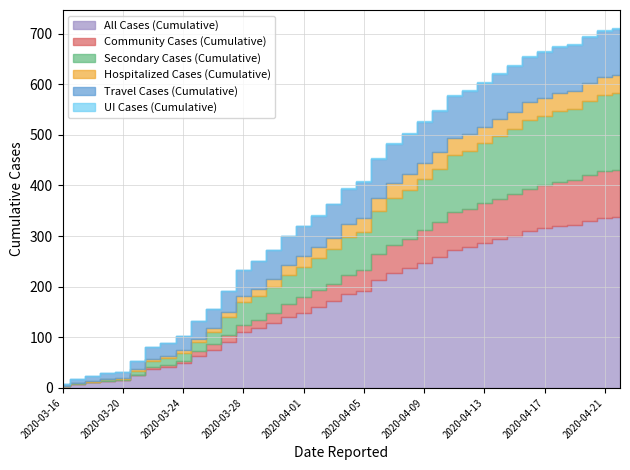

Reading right to left, extract all data points from this chart.

All Cases (Cumulative): 2020-04-22=338	2020-04-21=336	2020-04-20=330	2020-04-19=322	2020-04-18=320	2020-04-17=315	2020-04-16=310	2020-04-15=301	2020-04-14=294	2020-04-13=286	2020-04-12=278	2020-04-11=273	2020-04-10=258	2020-04-09=247	2020-04-08=236	2020-04-07=227	2020-04-06=214	2020-04-05=191	2020-04-04=185	2020-04-03=171	2020-04-02=160	2020-04-01=149	2020-03-31=141	2020-03-30=128	2020-03-29=118	2020-03-28=110	2020-03-27=91	2020-03-26=74	2020-03-25=63	2020-03-24=49	2020-03-23=42	2020-03-22=38	2020-03-21=25	2020-03-20=15	2020-03-19=14	2020-03-18=11	2020-03-17=8	2020-03-16=3
Community Cases (Cumulative): 2020-04-22=92	2020-04-21=92	2020-04-20=91	2020-04-19=89	2020-04-18=87	2020-04-17=86	2020-04-16=83	2020-04-15=82	2020-04-14=80	2020-04-13=79	2020-04-12=76	2020-04-11=75	2020-04-10=69	2020-04-09=65	2020-04-08=59	2020-04-07=55	2020-04-06=51	2020-04-05=41	2020-04-04=39	2020-04-03=35	2020-04-02=33	2020-04-01=30	2020-03-31=25	2020-03-30=21	2020-03-29=17	2020-03-28=15	2020-03-27=13	2020-03-26=12	2020-03-25=9	2020-03-24=5	2020-03-23=4	2020-03-22=3	2020-03-21=0	2020-03-20=0	2020-03-19=0	2020-03-18=0	2020-03-17=0	2020-03-16=0
Secondary Cases (Cumulative): 2020-04-22=153	2020-04-21=151	2020-04-20=146	2020-04-19=140	2020-04-18=140	2020-04-17=137	2020-04-16=136	2020-04-15=128	2020-04-14=124	2020-04-13=118	2020-04-12=114	2020-04-11=113	2020-04-10=106	2020-04-09=100	2020-04-08=96	2020-04-07=93	2020-04-06=85	2020-04-05=77	2020-04-04=75	2020-04-03=68	2020-04-02=64	2020-04-01=60	2020-03-31=57	2020-03-30=51	2020-03-29=47	2020-03-28=44	2020-03-27=36	2020-03-26=24	2020-03-25=18	2020-03-24=16	2020-03-23=14	2020-03-22=12	2020-03-21=9	2020-03-20=3	2020-03-19=3	2020-03-18=1	2020-03-17=1	2020-03-16=0
Hospitalized Cases (Cumulative): 2020-04-22=35	2020-04-21=35	2020-04-20=35	2020-04-19=35	2020-04-18=35	2020-04-17=35	2020-04-16=35	2020-04-15=35	2020-04-14=34	2020-04-13=33	2020-04-12=33	2020-04-11=33	2020-04-10=33	2020-04-09=33	2020-04-08=32	2020-04-07=30	2020-04-06=26	2020-04-05=26	2020-04-04=24	2020-04-03=22	2020-04-02=21	2020-04-01=21	2020-03-31=19	2020-03-30=16	2020-03-29=14	2020-03-28=13	2020-03-27=10	2020-03-26=8	2020-03-25=7	2020-03-24=4	2020-03-23=4	2020-03-22=4	2020-03-21=3	2020-03-20=1	2020-03-19=1	2020-03-18=1	2020-03-17=1	2020-03-16=1
Travel Cases (Cumulative): 2020-04-22=91	2020-04-21=91	2020-04-20=91	2020-04-19=91	2020-04-18=91	2020-04-17=90	2020-04-16=89	2020-04-15=89	2020-04-14=88	2020-04-13=87	2020-04-12=86	2020-04-11=83	2020-04-10=81	2020-04-09=80	2020-04-08=79	2020-04-07=77	2020-04-06=76	2020-04-05=72	2020-04-04=70	2020-04-03=67	2020-04-02=62	2020-04-01=59	2020-03-31=59	2020-03-30=56	2020-03-29=54	2020-03-28=51	2020-03-27=42	2020-03-26=38	2020-03-25=36	2020-03-24=28	2020-03-23=24	2020-03-22=23	2020-03-21=16	2020-03-20=12	2020-03-19=11	2020-03-18=10	2020-03-17=7	2020-03-16=3
UI Cases (Cumulative): 2020-04-22=2	2020-04-21=2	2020-04-20=2	2020-04-19=2	2020-04-18=2	2020-04-17=2	2020-04-16=2	2020-04-15=2	2020-04-14=2	2020-04-13=2	2020-04-12=2	2020-04-11=2	2020-04-10=2	2020-04-09=2	2020-04-08=2	2020-04-07=2	2020-04-06=2	2020-04-05=1	2020-04-04=1	2020-04-03=1	2020-04-02=1	2020-04-01=0	2020-03-31=0	2020-03-30=0	2020-03-29=0	2020-03-28=0	2020-03-27=0	2020-03-26=0	2020-03-25=0	2020-03-24=0	2020-03-23=0	2020-03-22=0	2020-03-21=0	2020-03-20=0	2020-03-19=0	2020-03-18=0	2020-03-17=0	2020-03-16=0